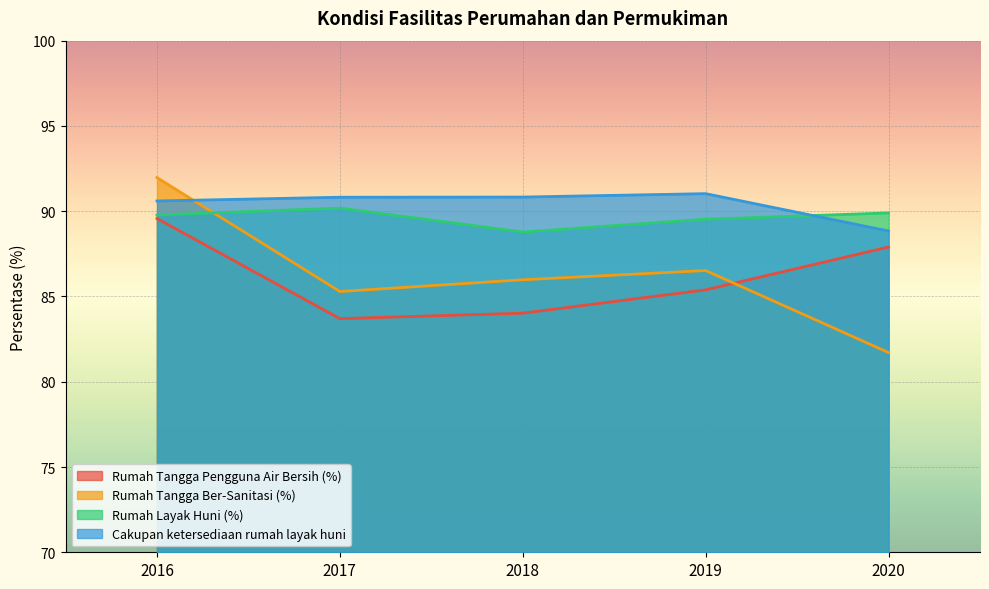

Reading left to right, transcribe all the data shown in this chart.

Rumah Tangga Pengguna Air Bersih (%): 89.6	83.7	84.0	85.4	87.9
Rumah Tangga Ber-Sanitasi (%): 92.0	85.3	86.0	86.5	81.7
Rumah Layak Huni (%): 89.8	90.2	88.8	89.5	89.9
Cakupan ketersediaan rumah layak huni: 90.6	90.8	90.8	91.0	88.8